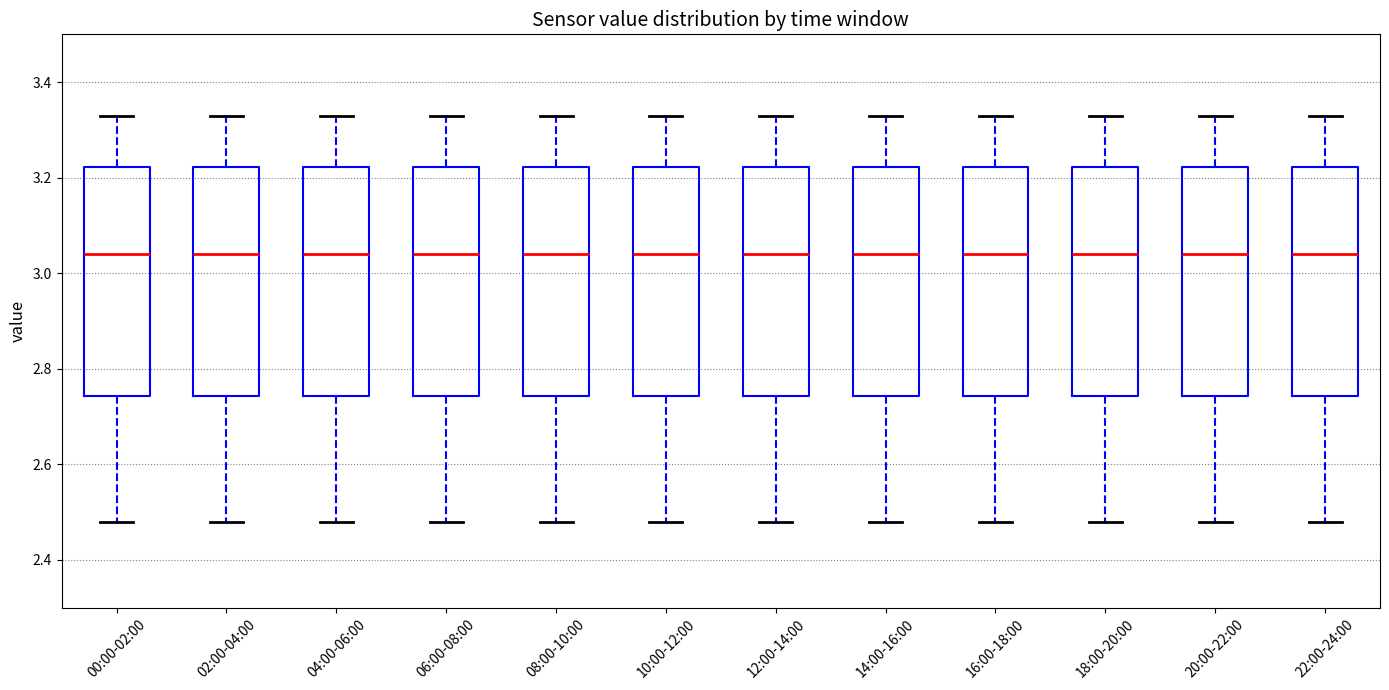

Reading left to right, transcribe this box plot: for each box, give where its median line is, the range the box spans, and where its two whiskers end, as read against the y-axis. The values are not printed on the chart, so give them approximately, as read against the axis.

00:00-02:00: median 3.04, box 2.74 to 3.22, whiskers 2.48 to 3.34
02:00-04:00: median 3.04, box 2.74 to 3.22, whiskers 2.48 to 3.34
04:00-06:00: median 3.04, box 2.74 to 3.22, whiskers 2.48 to 3.34
06:00-08:00: median 3.04, box 2.74 to 3.22, whiskers 2.48 to 3.34
08:00-10:00: median 3.04, box 2.74 to 3.22, whiskers 2.48 to 3.34
10:00-12:00: median 3.04, box 2.74 to 3.22, whiskers 2.48 to 3.34
12:00-14:00: median 3.04, box 2.74 to 3.22, whiskers 2.48 to 3.34
14:00-16:00: median 3.04, box 2.74 to 3.22, whiskers 2.48 to 3.34
16:00-18:00: median 3.04, box 2.74 to 3.22, whiskers 2.48 to 3.34
18:00-20:00: median 3.04, box 2.74 to 3.22, whiskers 2.48 to 3.34
20:00-22:00: median 3.04, box 2.74 to 3.22, whiskers 2.48 to 3.34
22:00-24:00: median 3.04, box 2.74 to 3.22, whiskers 2.48 to 3.34